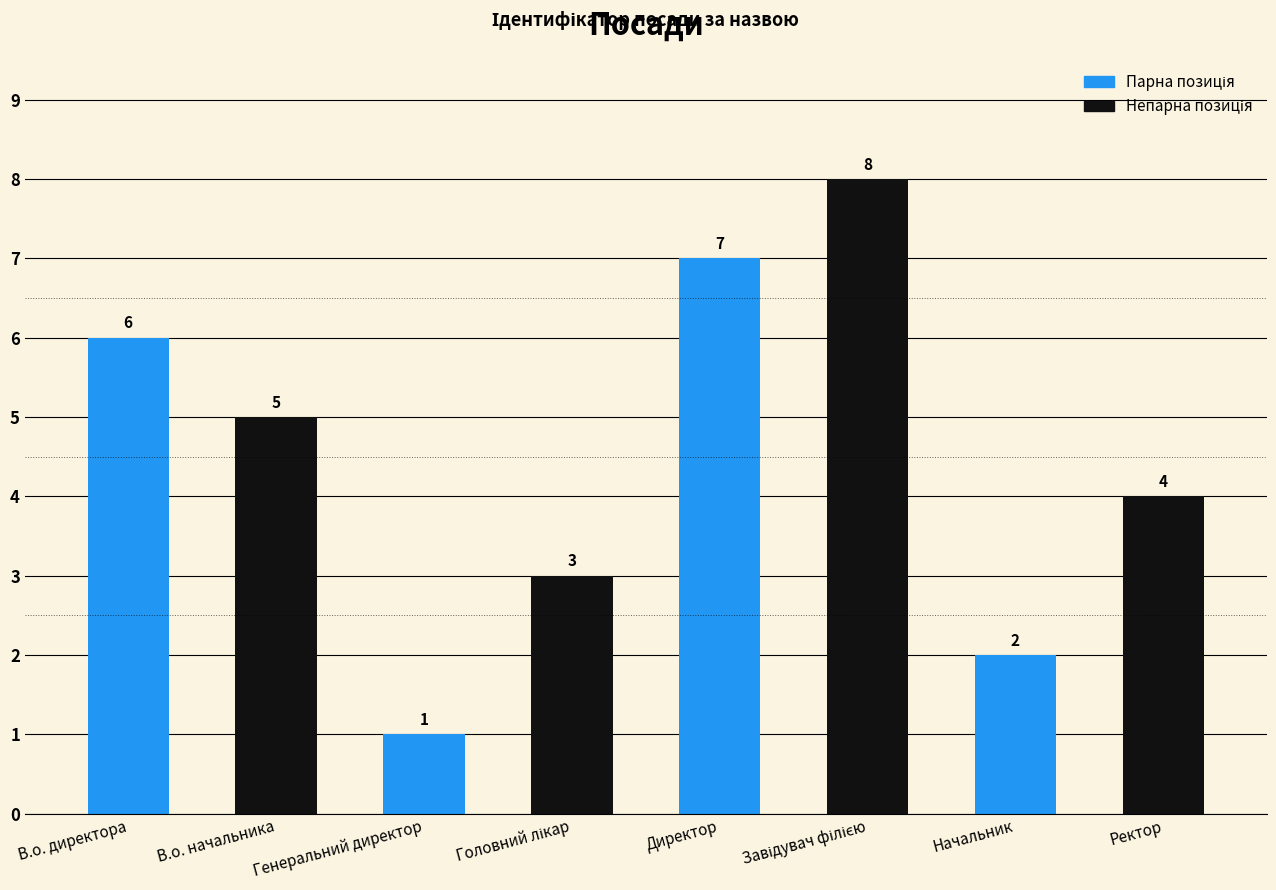

What value does the data have at В.о. директора?

6